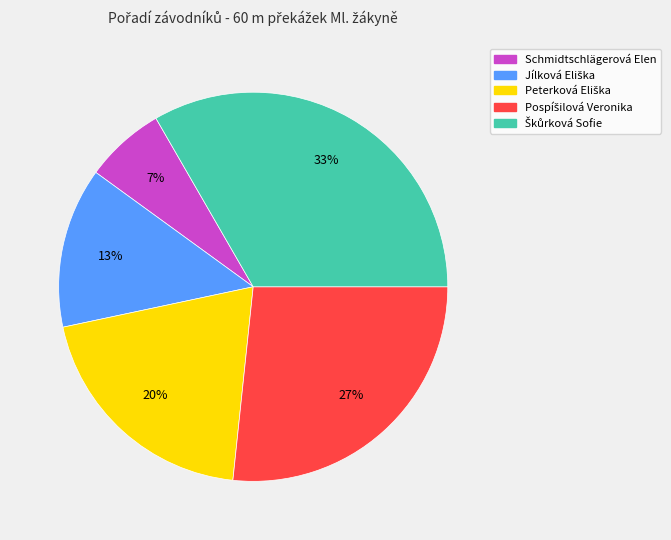

Is there any slice that represents more than half of the pie?

No